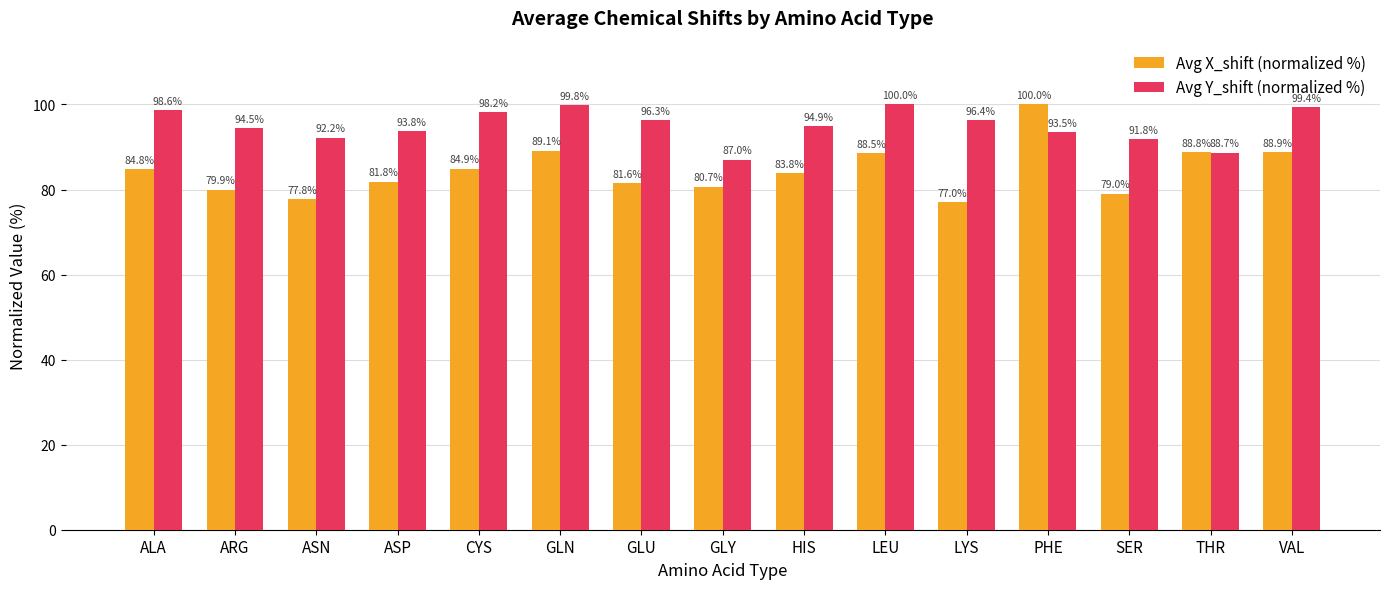

At THR, list the series in order from largest to smallest.

Avg X_shift (normalized %), Avg Y_shift (normalized %)